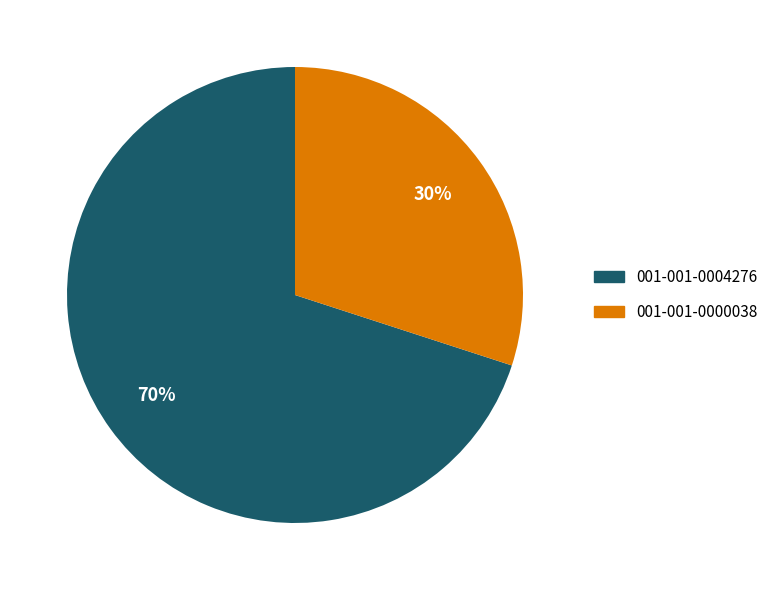

What is the ratio of the value at 001-001-0004276 to the value at 001-001-0000038?

2.3